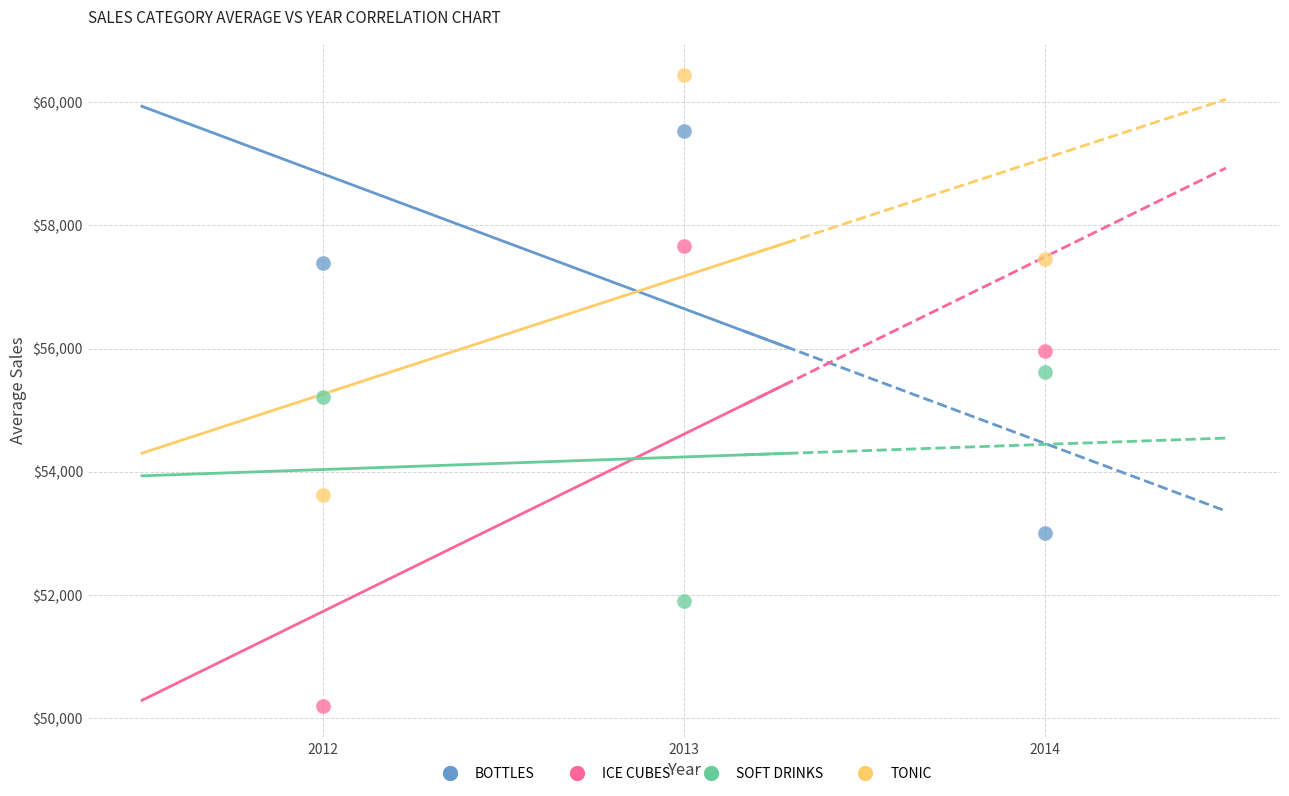

In the SOFT DRINKS series, what Y value is closest to 53756?

55205.4